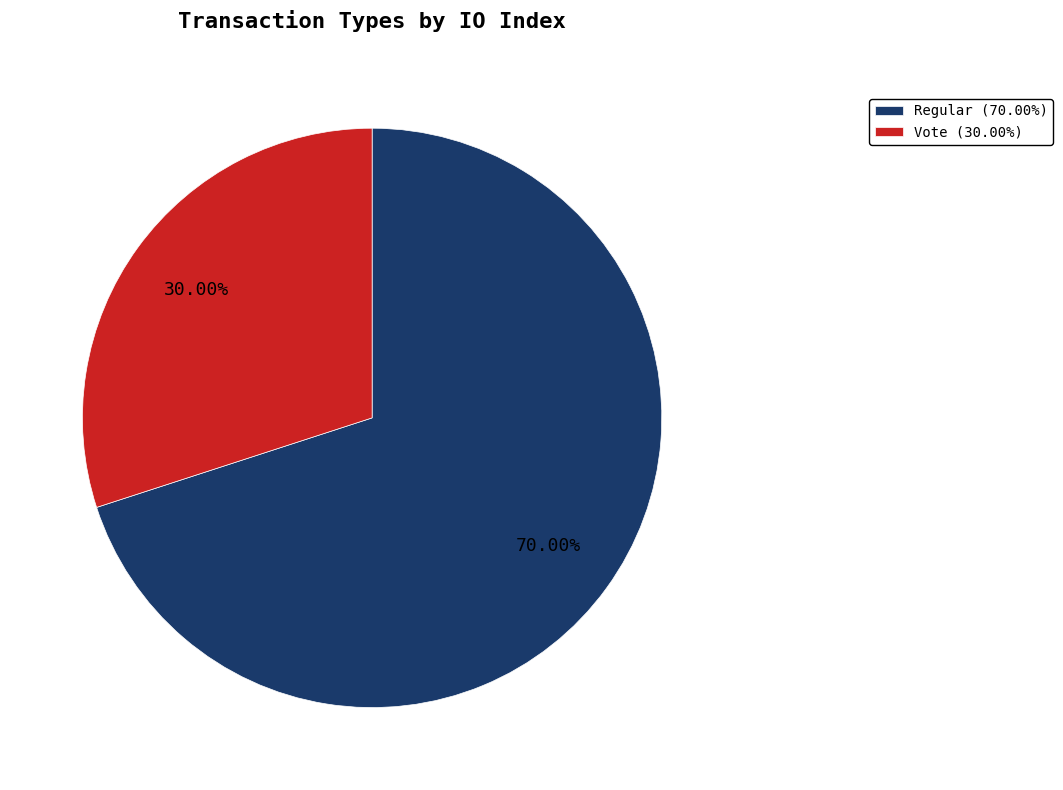

What percentage is the Vote slice, to the nearest percent?

30%